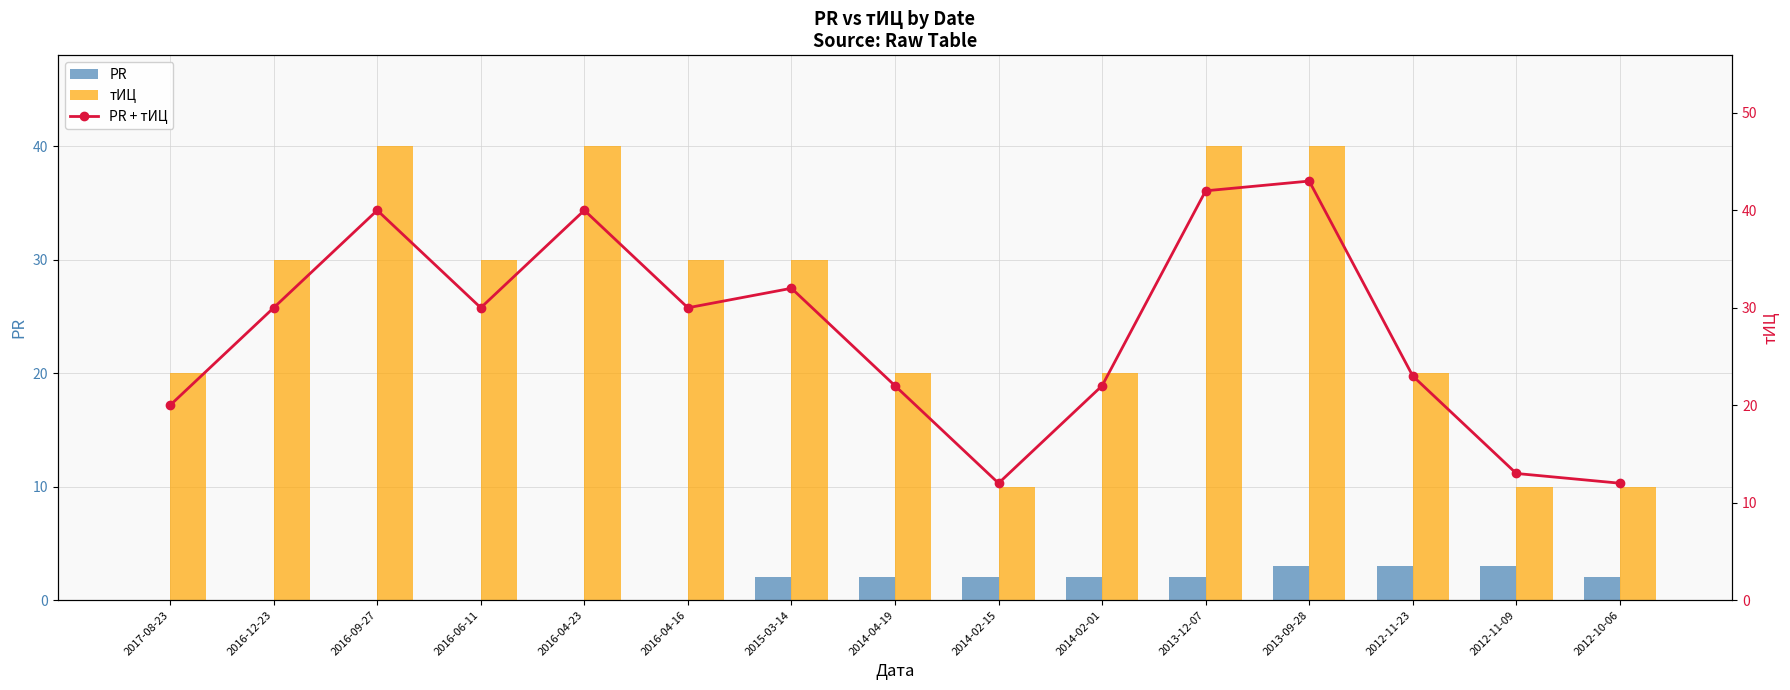

Which category has the lowest value in the тИЦ series?

2014-02-15